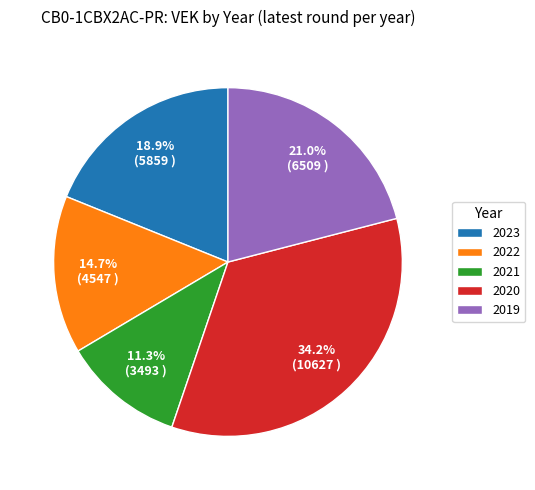

Is it true that 2023 is 7% of the pie?

False